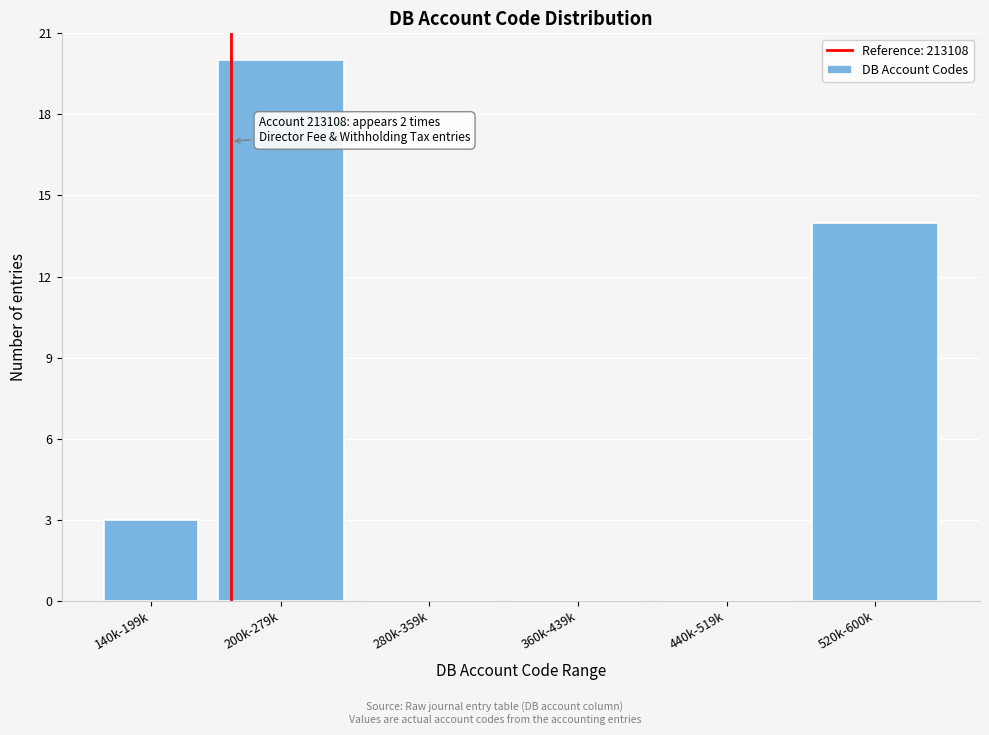

Reading left to right, extract all data points from this chart.

140k-199k=3	200k-279k=20	280k-359k=0	360k-439k=0	440k-519k=0	520k-600k=14